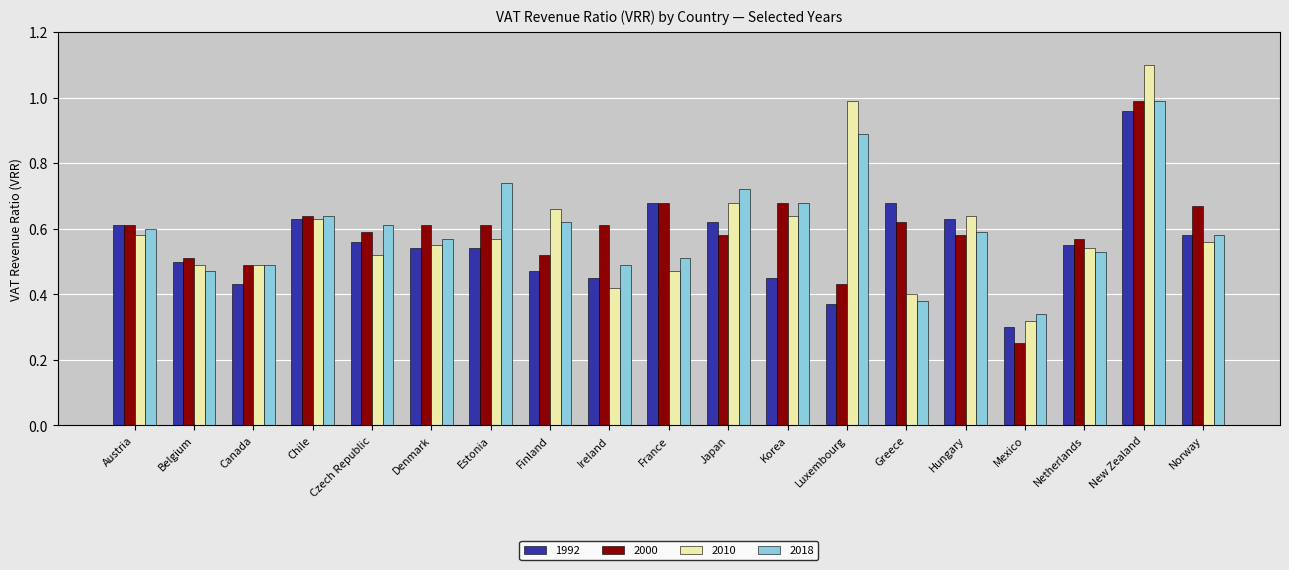

What is the total value across all series at Greece?

2.1